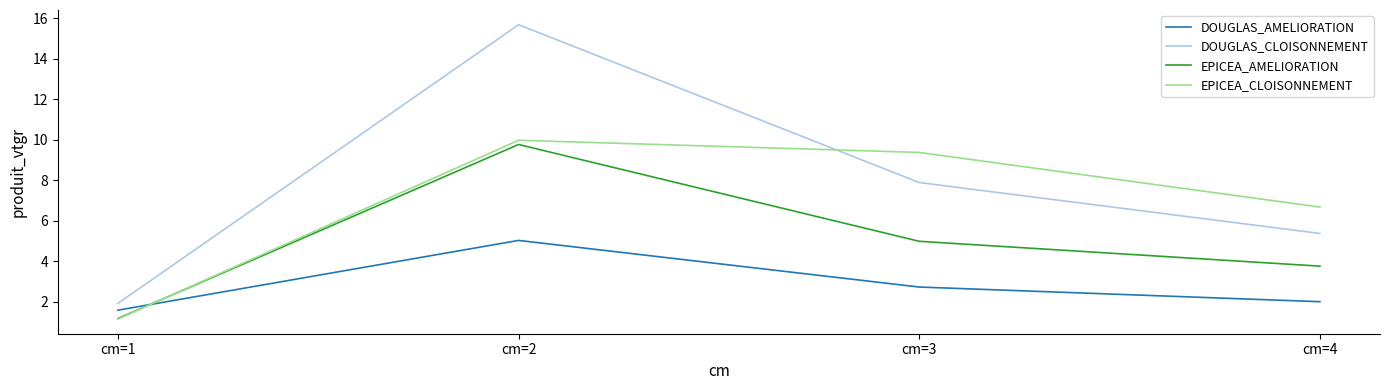

What are all the series names shown in the legend?

DOUGLAS_AMELIORATION, DOUGLAS_CLOISONNEMENT, EPICEA_AMELIORATION, EPICEA_CLOISONNEMENT